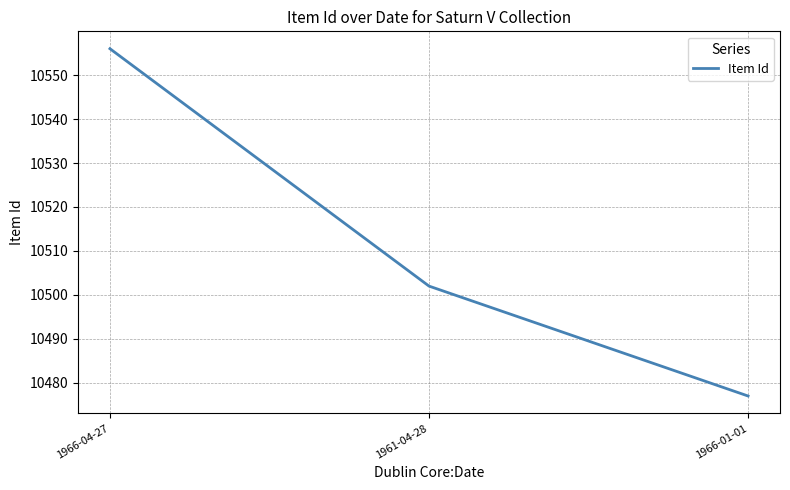

What is the average value?

10512